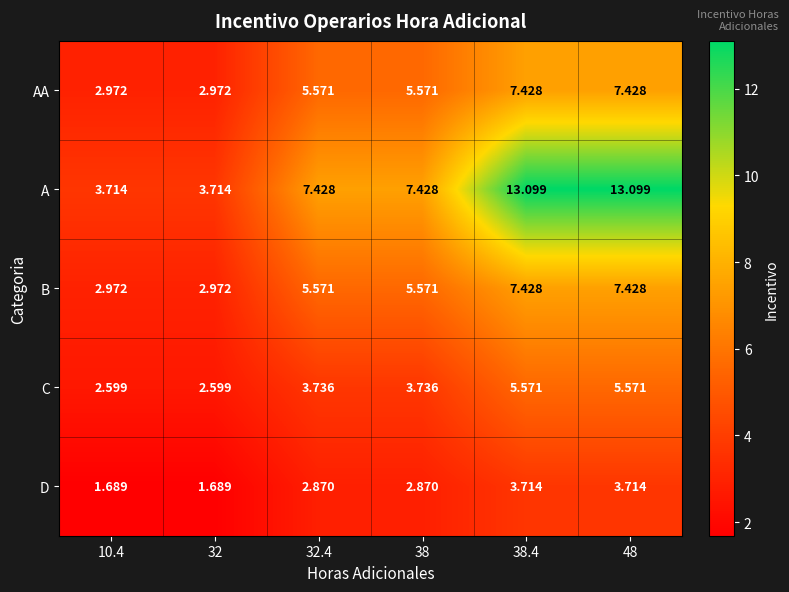

Which series has the largest total across all categories?

A